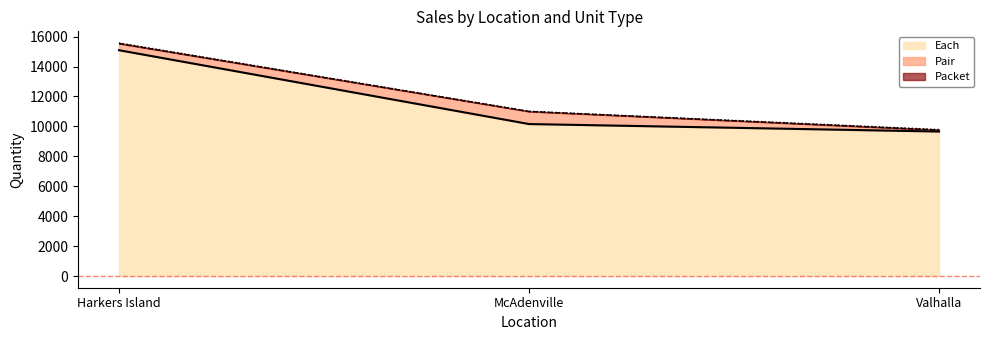

Rank the series by their maximum value, from highest to lowest.

Each, Pair, Packet